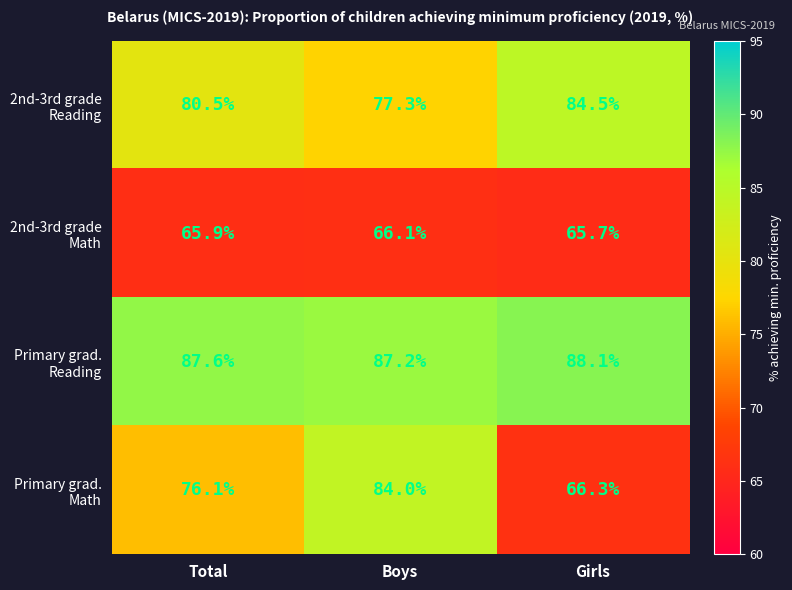

What is the total value across all series at Girls?

304.6